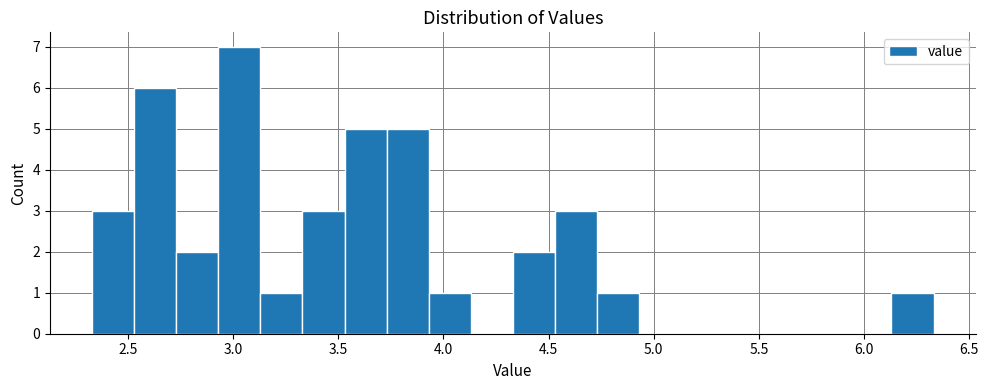

What is the height of the bar covering 3.33 to 3.53 on the x-axis? Neither the bar edges nor the heights are printed on the chart, so give them approximately, as read against the axes.

3